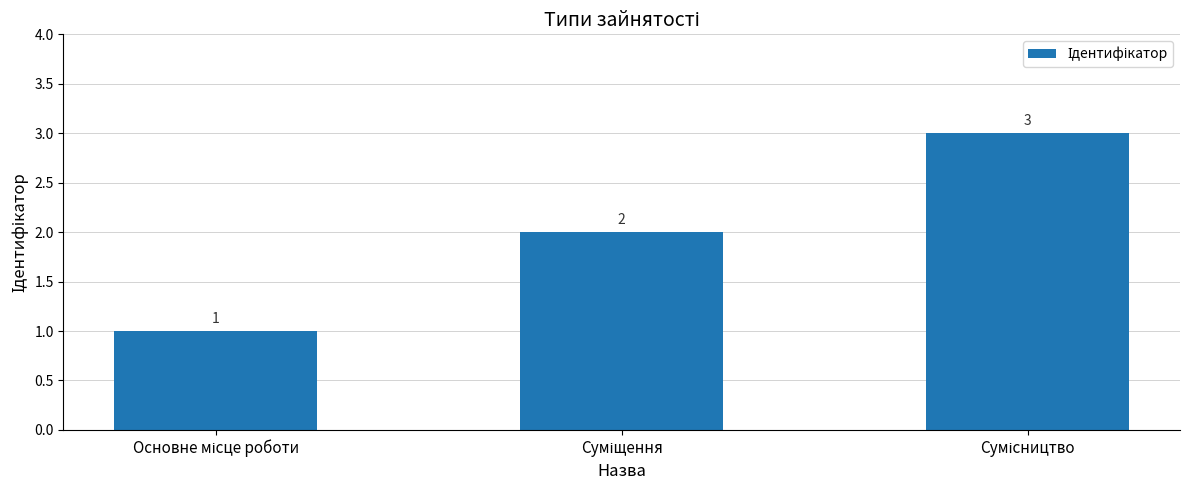

What is the greatest value displayed?

3